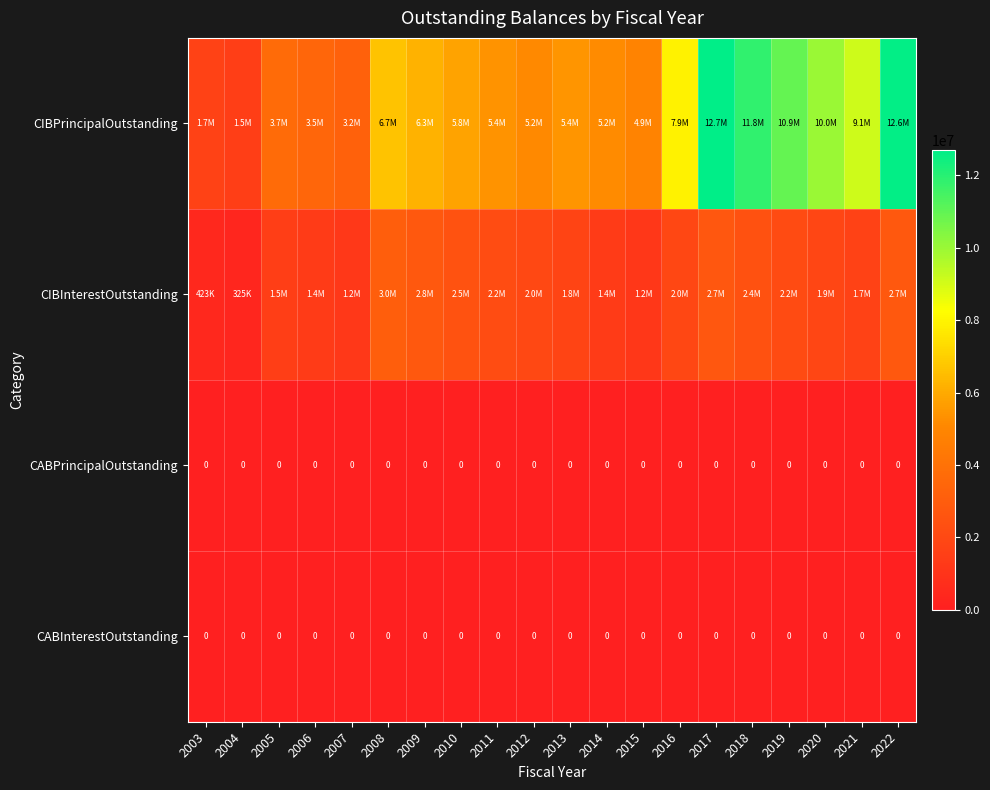

True or false: CABInterestOutstanding has a value of 0.0 at 2020.

True